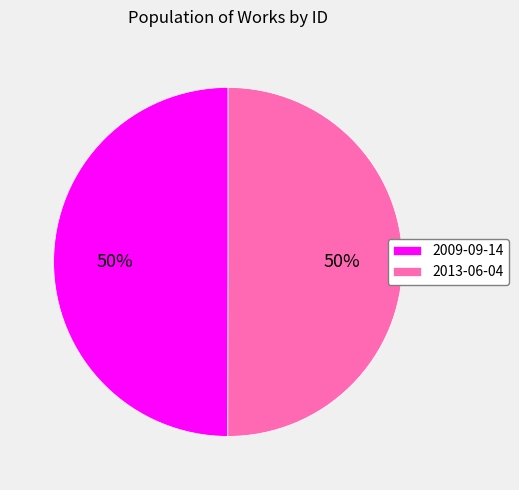

Approximately how many times larger is the value at 2009-09-14 compared to 2013-06-04?

1.0